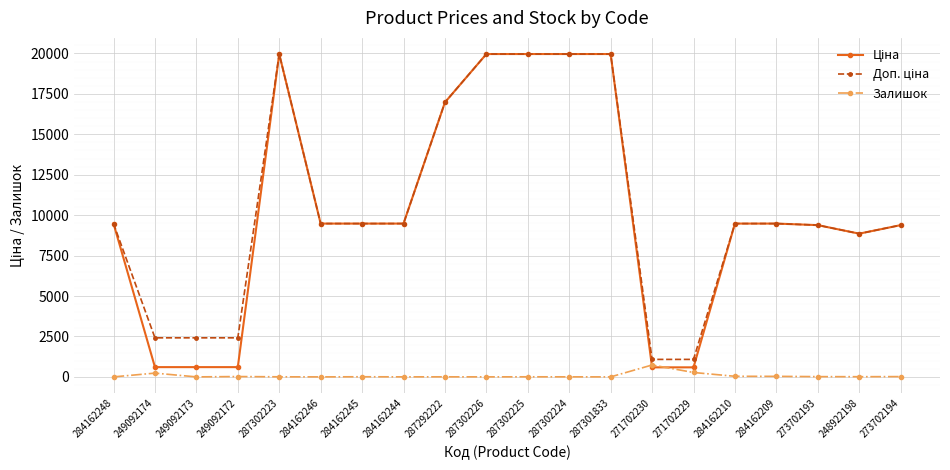

At how many categories does at least one series exceed 11074?

6